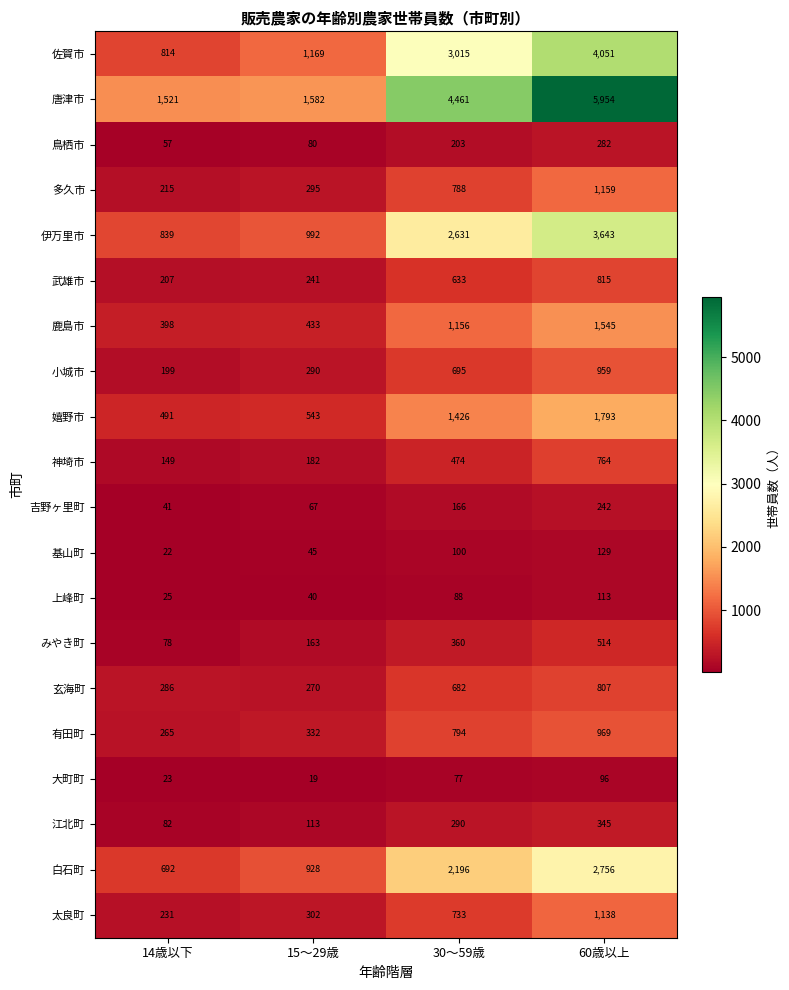

What value does the 白石町 series have at 15～29歳, to the nearest 10?

930